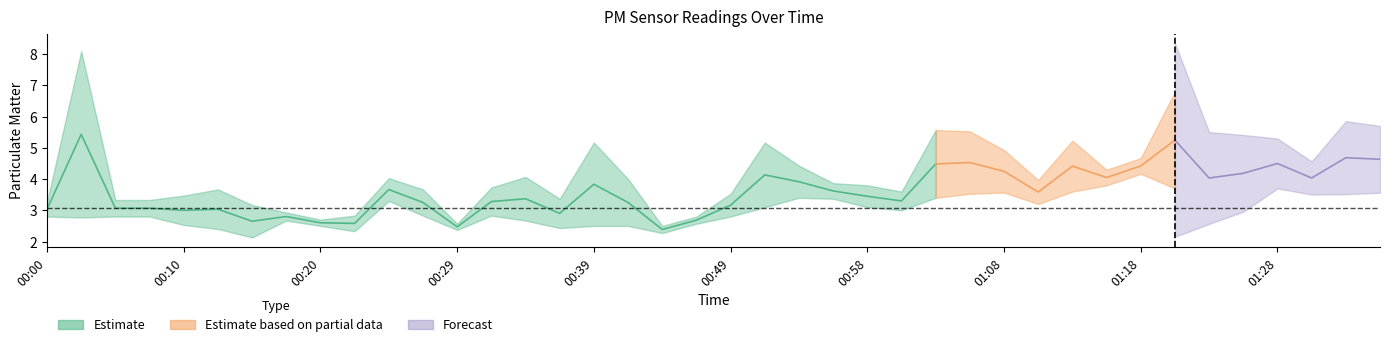

True or false: P1 and P2 intersect in this chart.

False